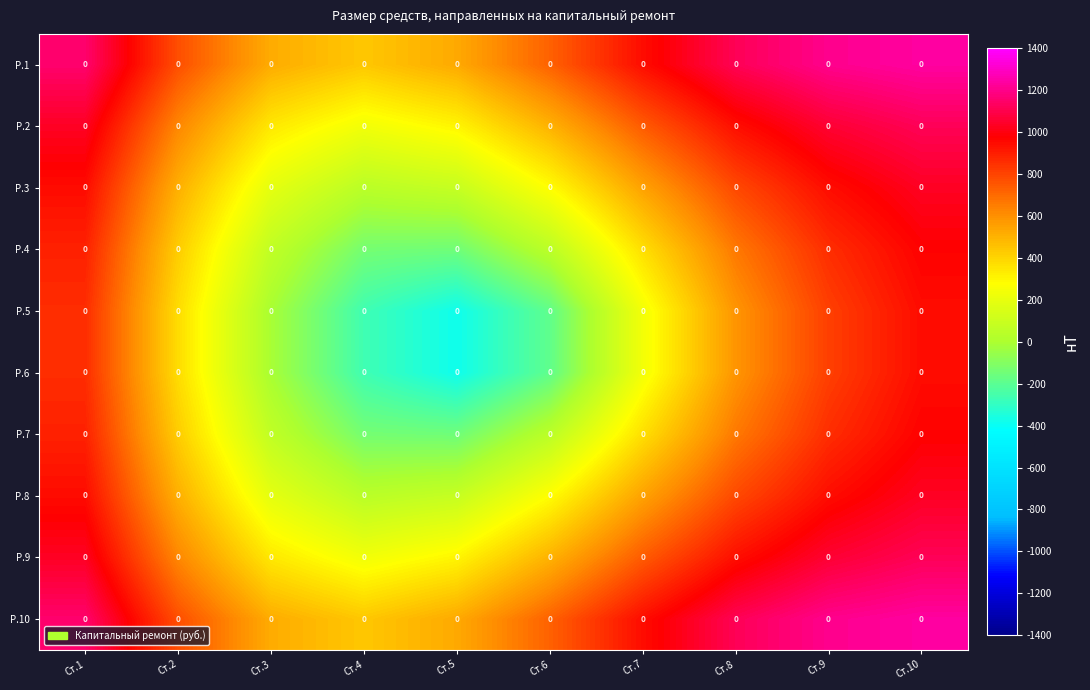

Count the number of data series in this chart.

10